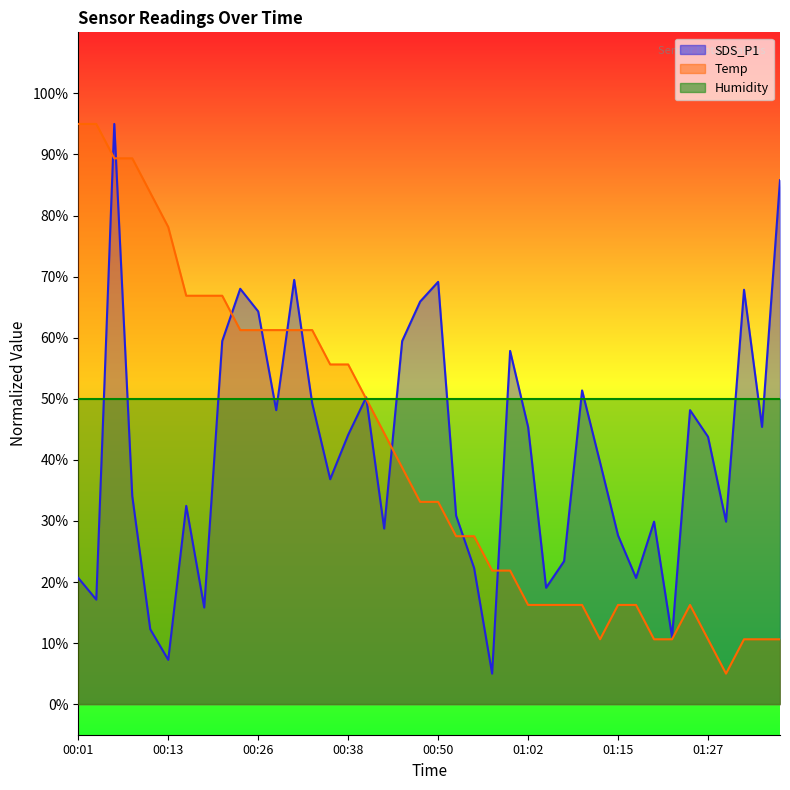

Rank the series at 00:16 from highest to lowest value.

Temp, SDS_P1